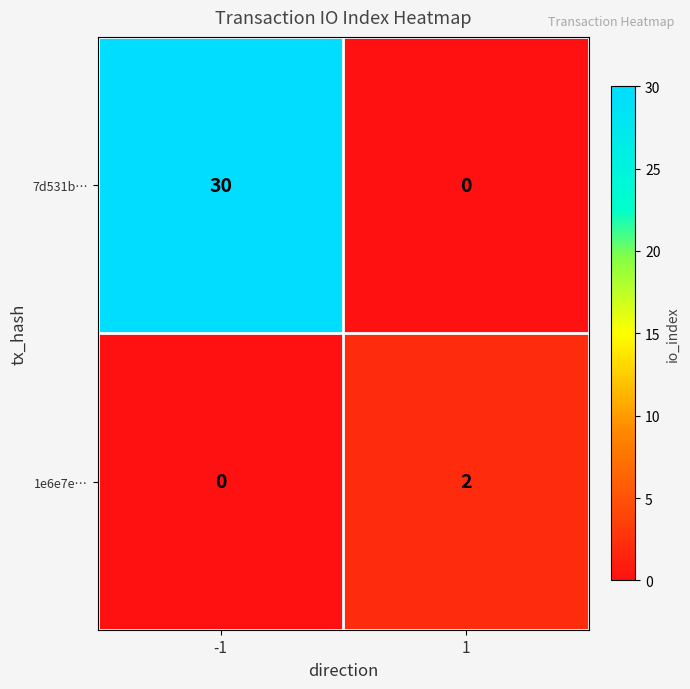

Which series has the largest total across all categories?

7d531b…